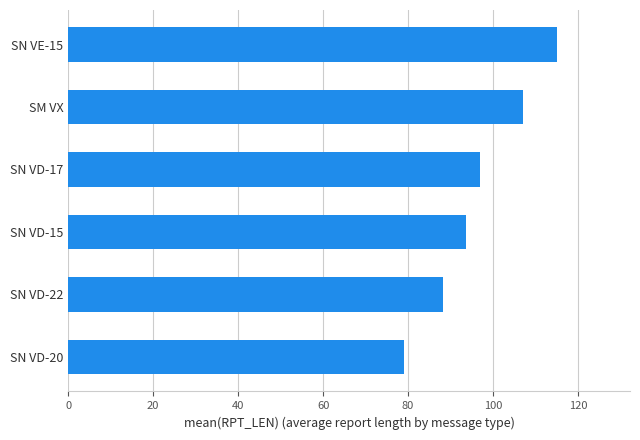

True or false: the data shows 52.2 at SN VD-20.

False